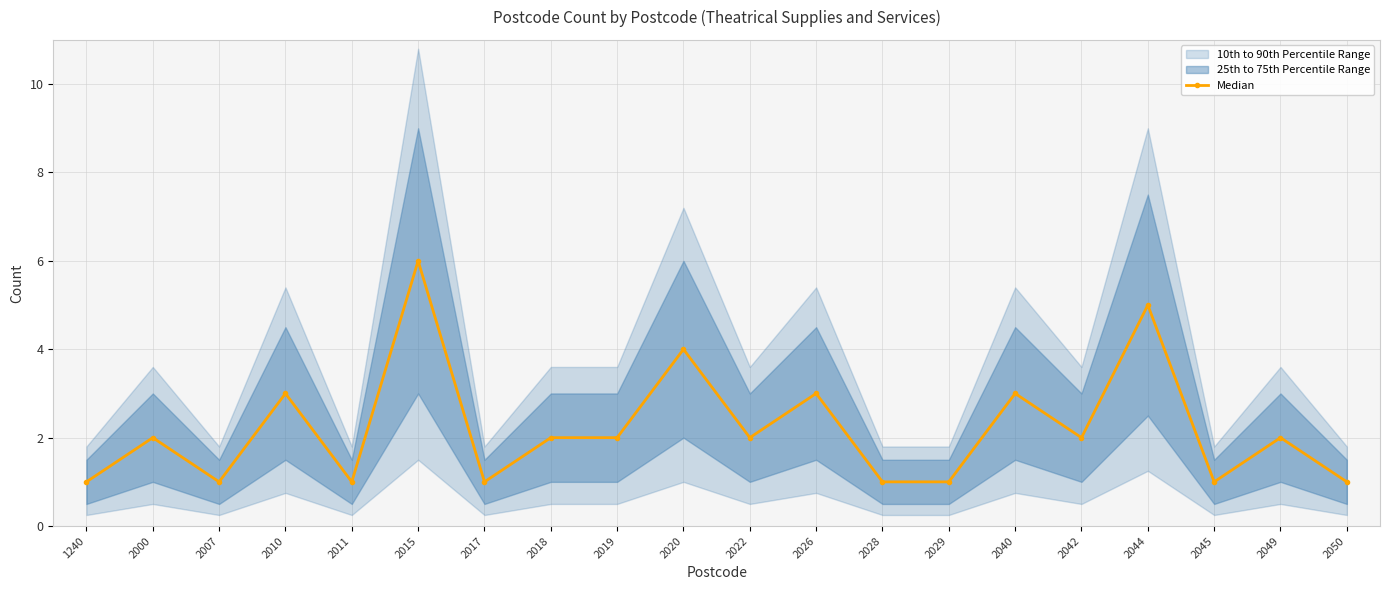

What value does the data have at 2049?

2